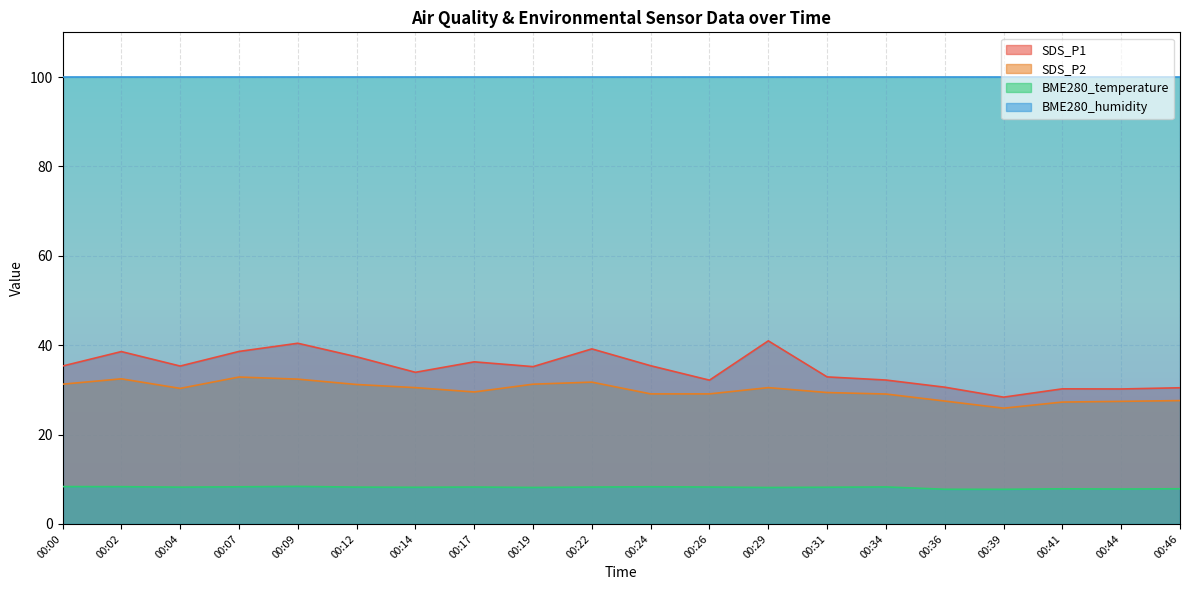

True or false: SDS_P2 has a value of 19.5 at 00:04.

False